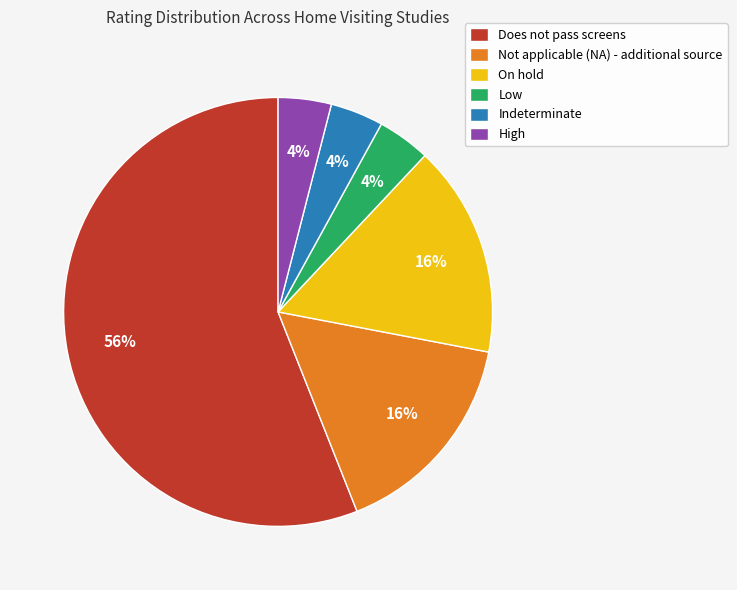

The On hold slice represents 26% of the pie. True or false?

False